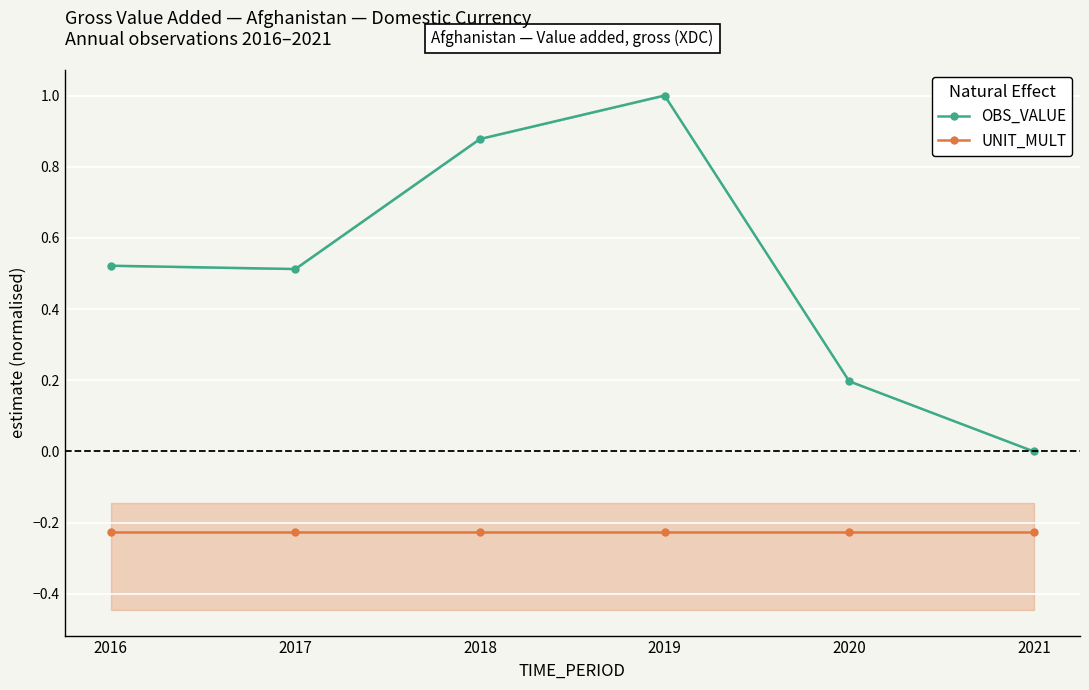

What is the sum of the UNIT_MULT values at 2016 and 2019?

-0.5